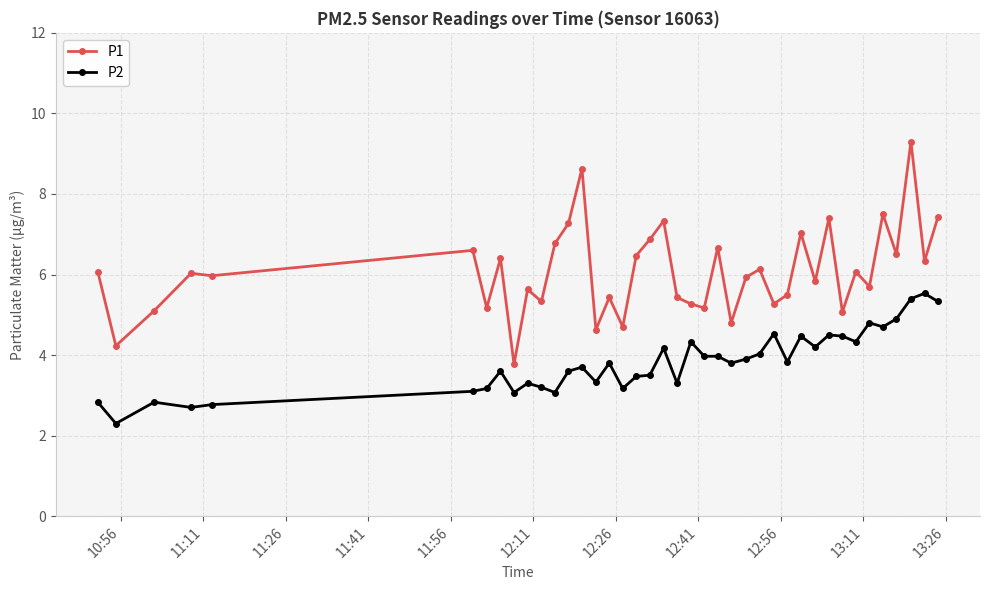

What is the maximum value for P1?

9.3